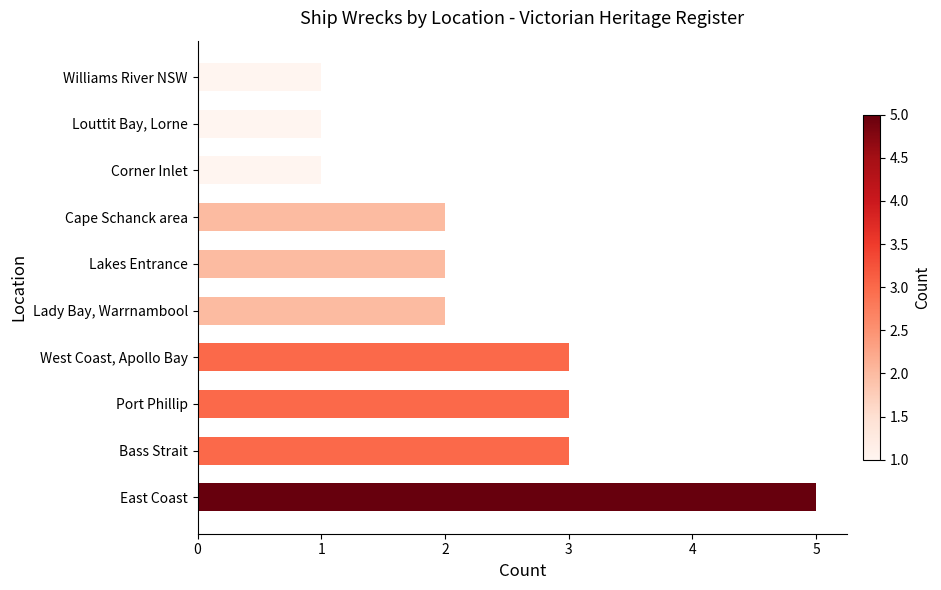

Reading bottom to top, list all the values displayed in this chart.

East Coast=5	Bass Strait=3	Port Phillip=3	West Coast, Apollo Bay=3	Lady Bay, Warrnambool=2	Lakes Entrance=2	Cape Schanck area=2	Corner Inlet=1	Louttit Bay, Lorne=1	Williams River NSW=1